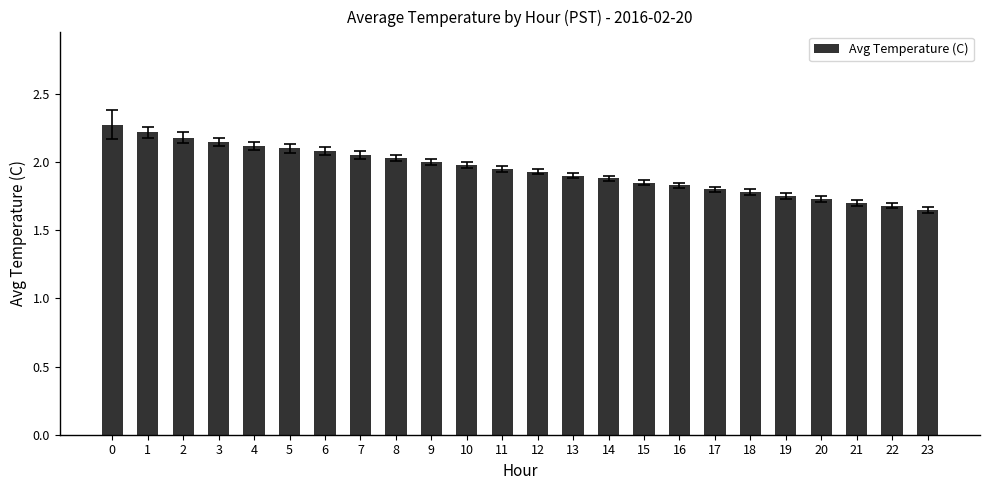

What is the difference between the maximum and second lowest values?

0.6